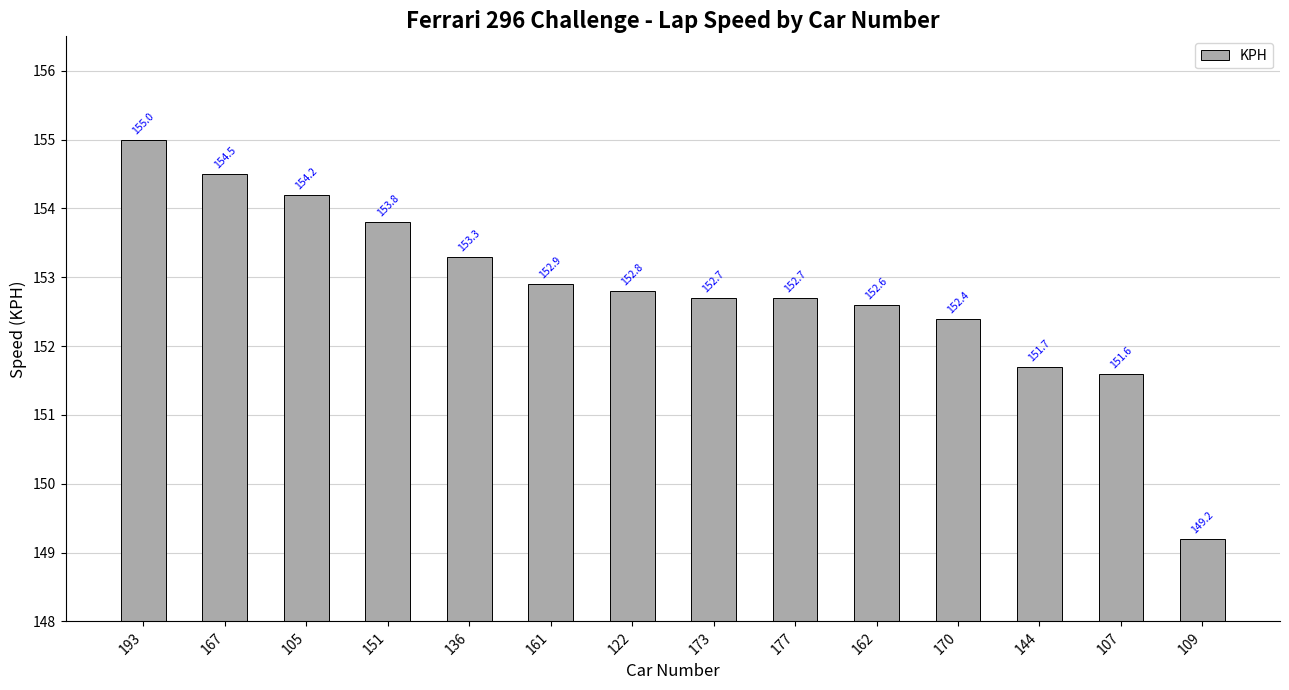

Read the value at 193.

155.0